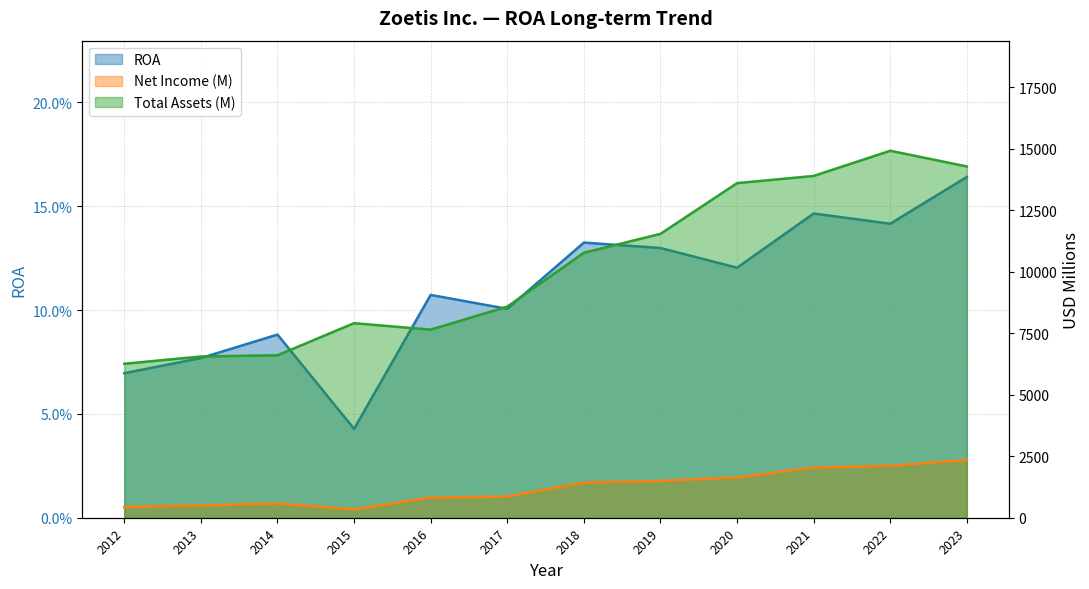

What is the total value across all series at 2012?

6698.1